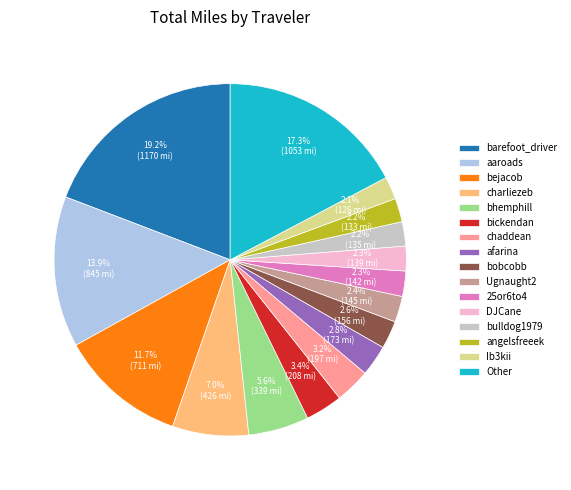

To the nearest percent, what portion does 25or6to4 represent?

2%